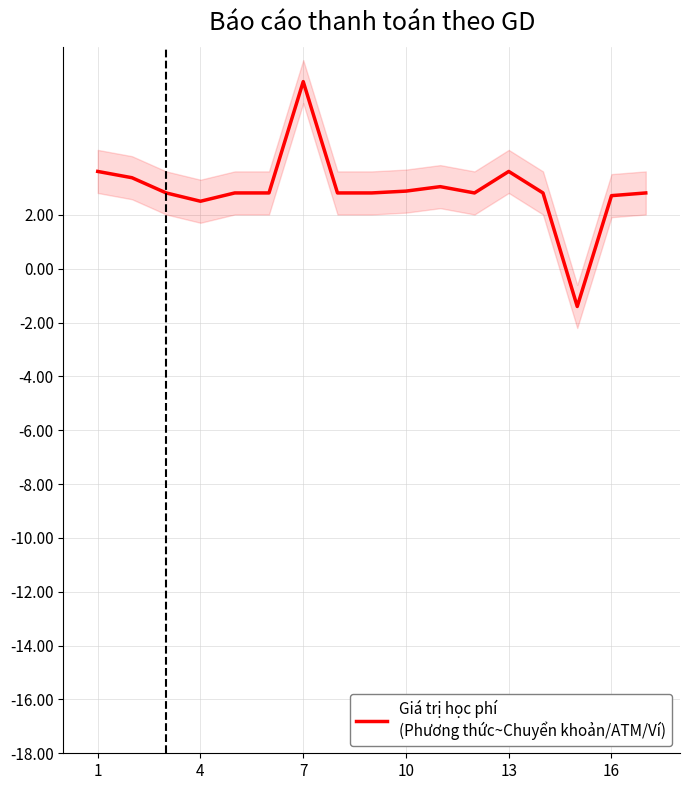

What is the smallest value displayed?

-1.4